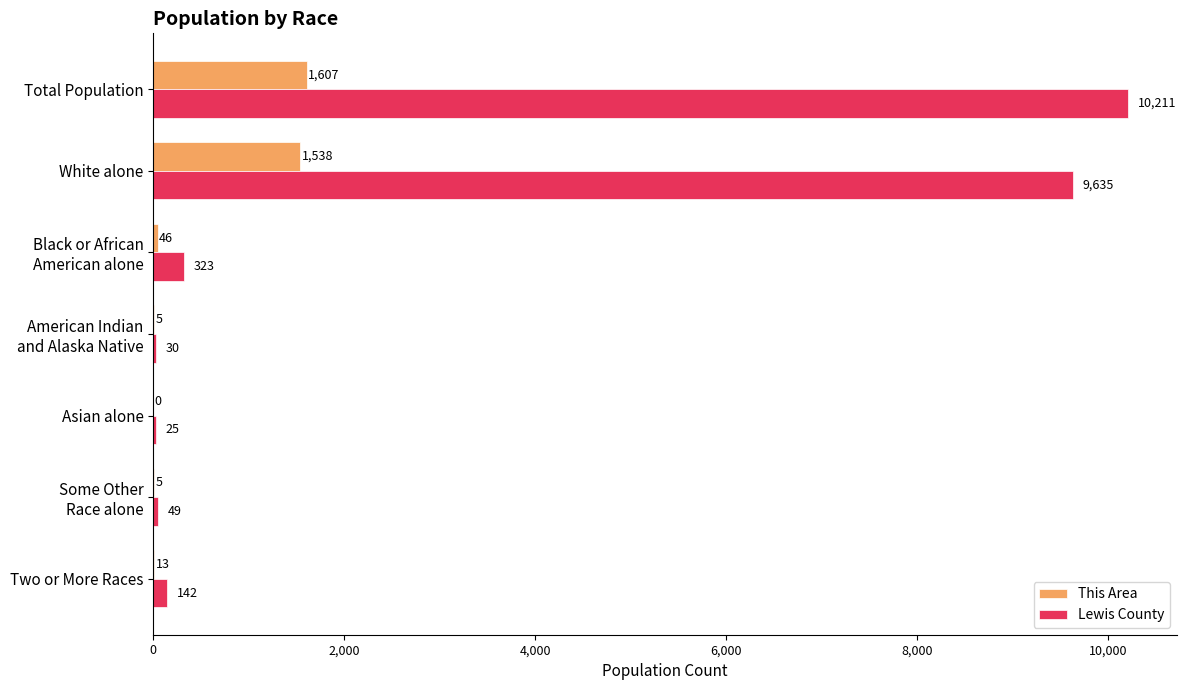

What is the total value across all series at Total Population?

11818